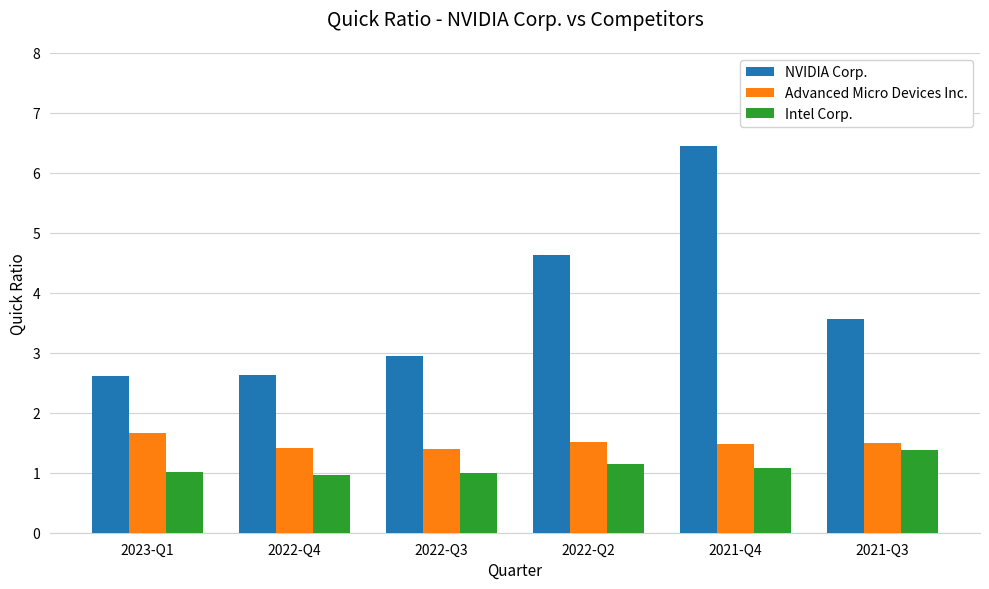

Is it true that Intel Corp. equals 0.3 at 2022-Q4?

False